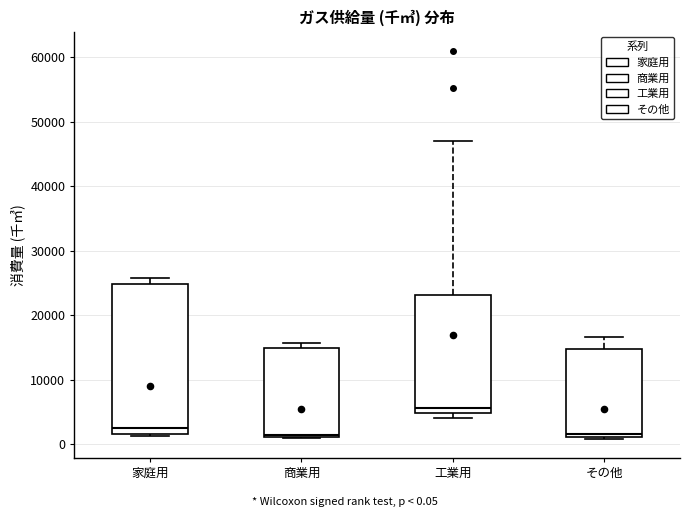

Reading left to right, read every box against the y-axis: the position of its median line, the range the box covers, and the ends of its whiskers. The values are not printed on the chart, so give them approximately, as read against the axis.

家庭用: median 3000, box 2000 to 25000, whiskers 1000 to 26000
商業用: median 1000, box 1000 to 15000, whiskers 1000 to 16000
工業用: median 6000, box 5000 to 23000, whiskers 4000 to 47000
その他: median 2000, box 1000 to 15000, whiskers 1000 to 17000